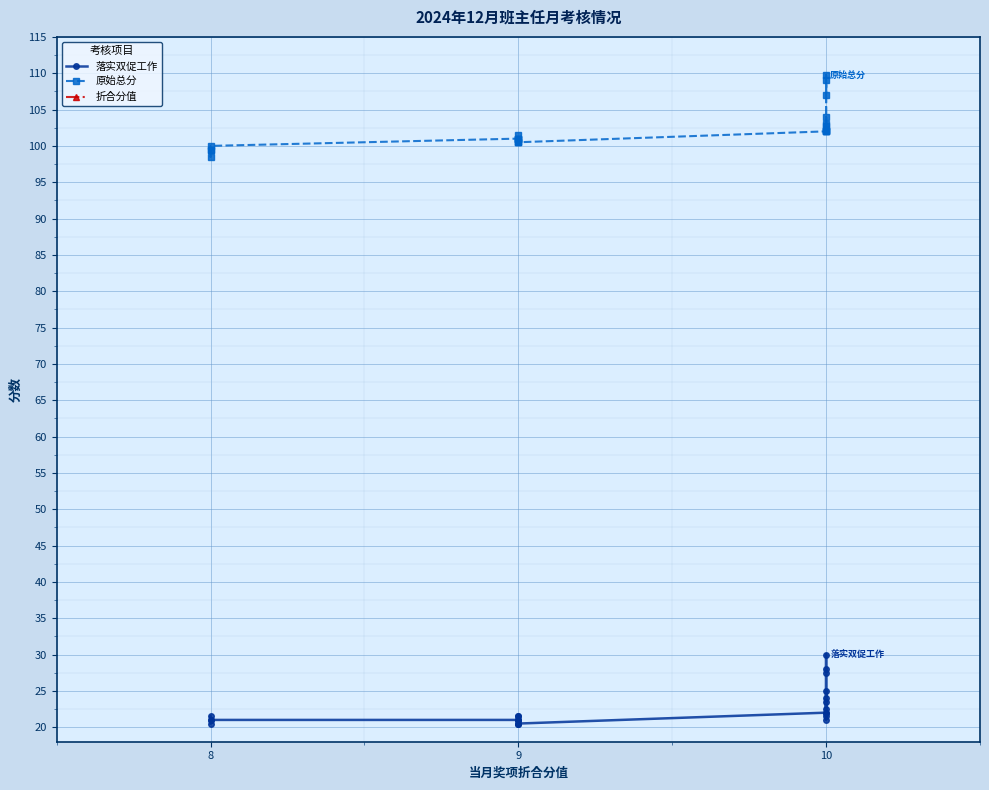

At which category does 落实双促工作 reach its first local valley?

8